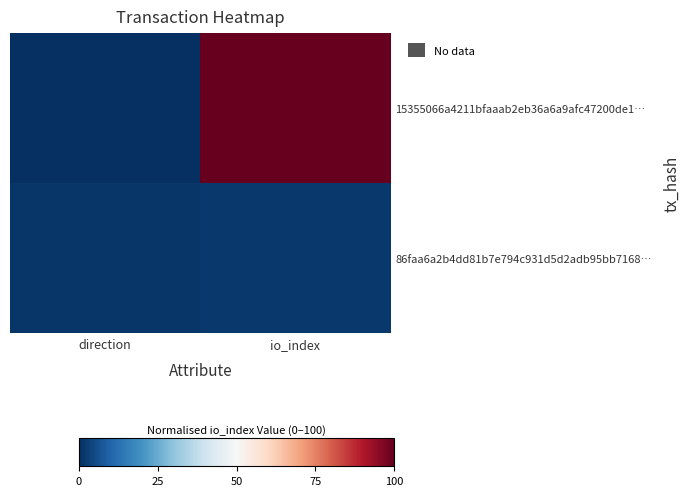

Reading left to right, extract all data points from this chart.

15355066a4211bfaaab2eb36a6a9afc47200de1…: direction=0.0	io_index=100.0
86faa6a2b4dd81b7e794c931d5d2adb95bb7168…: direction=1.2	io_index=1.9